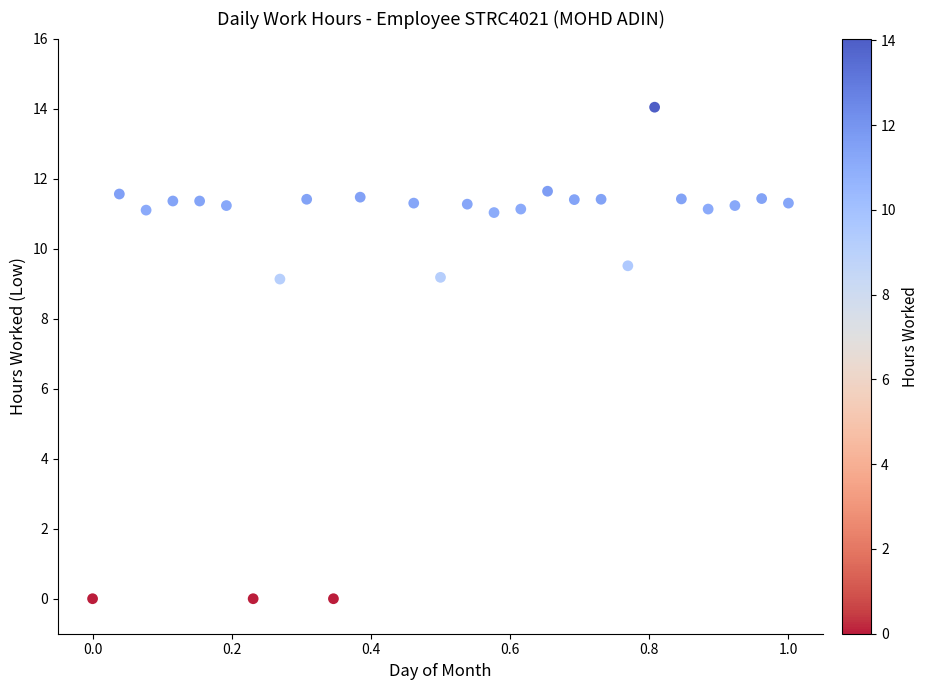

What is the range of Y values (max minus min)?

14.0